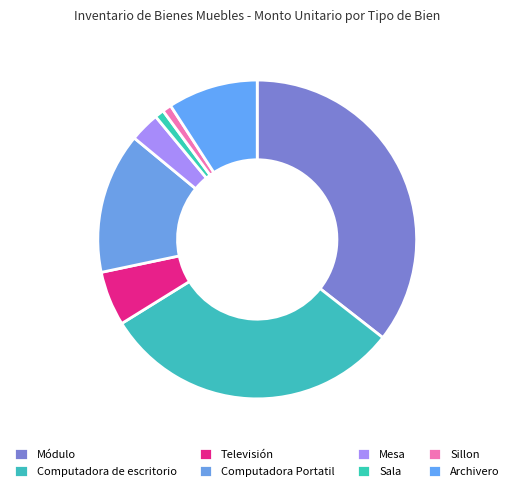

How many segments does this pie chart have?

8